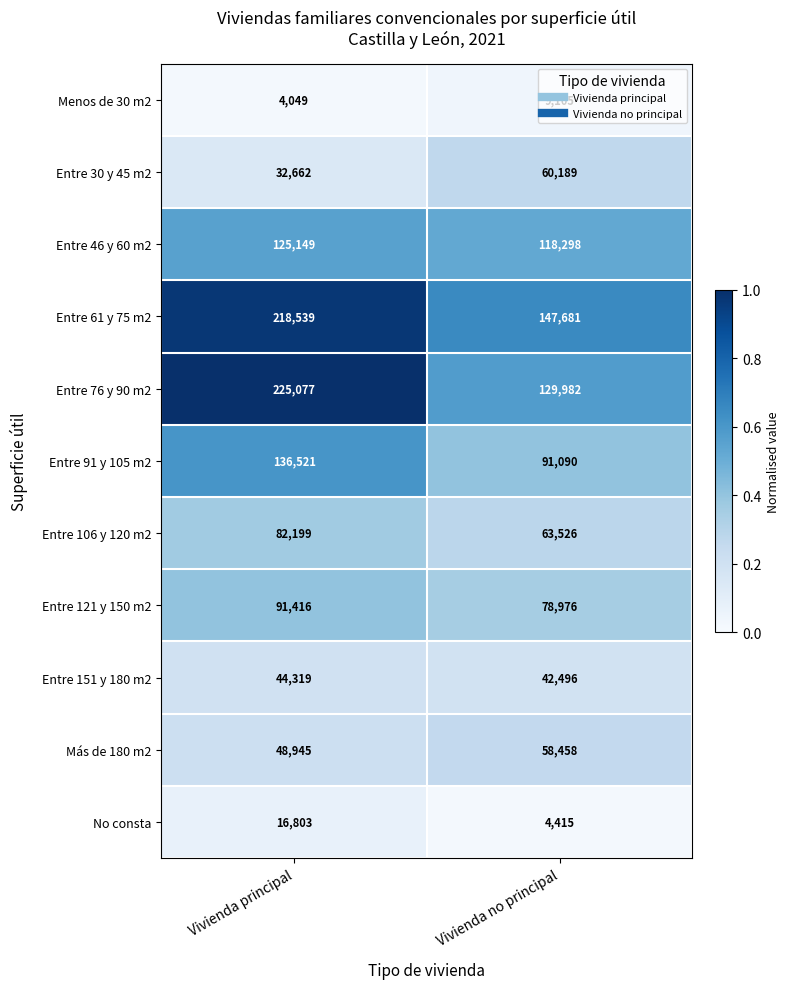

Where is Más de 180 m2 nearest to the value 53701?

Vivienda principal